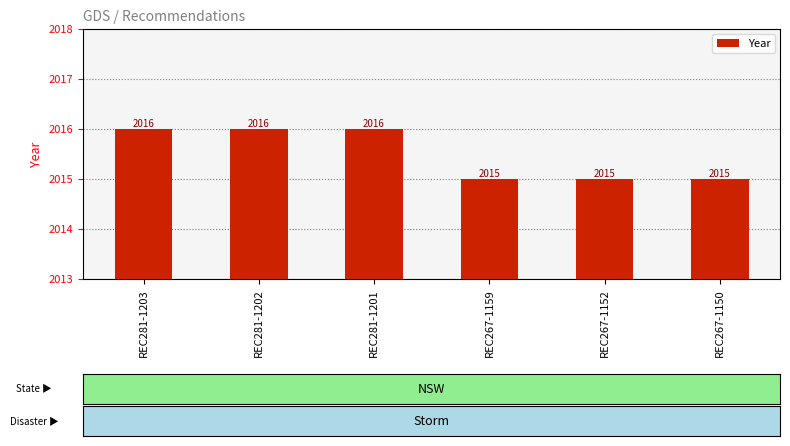

Which has a higher value, REC281-1203 or REC267-1152?

REC281-1203